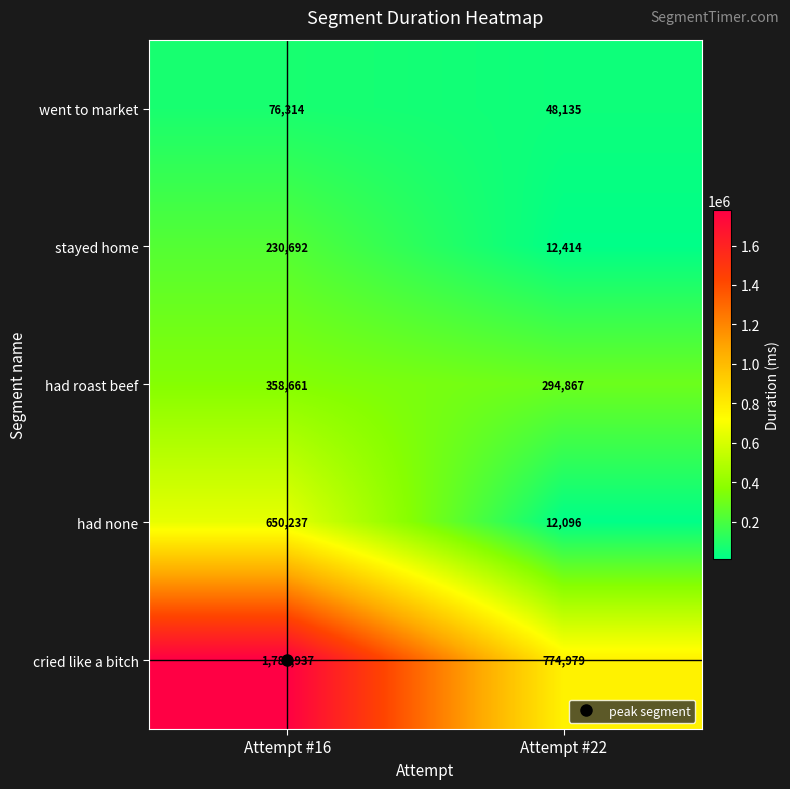

Which label corresponds to the smallest value in the chart?

Attempt #22